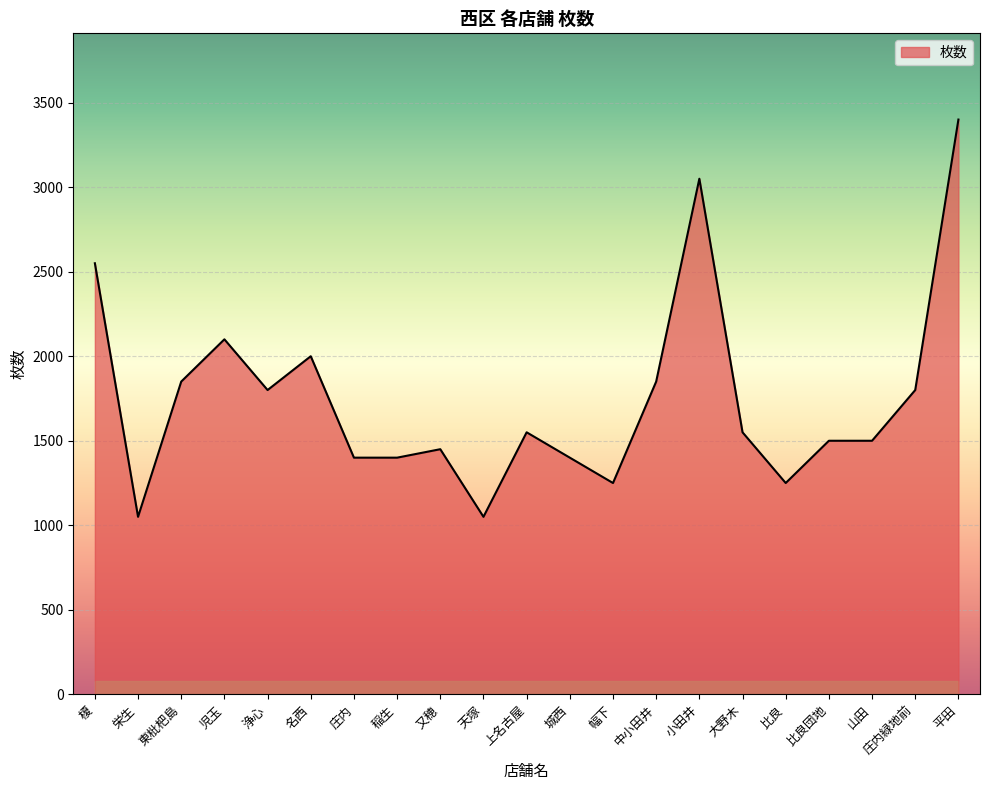

Reading right to left, what are all the values shown in this chart?

平田=3400	庄内緑地前=1800	山田=1500	比良団地=1500	比良=1250	大野木=1550	小田井=3050	中小田井=1850	幅下=1250	城西=1400	上名古屋=1550	天塚=1050	又穂=1450	稲生=1400	庄内=1400	名西=2000	浄心=1800	児玉=2100	東枇杷島=1850	栄生=1050	榎=2550